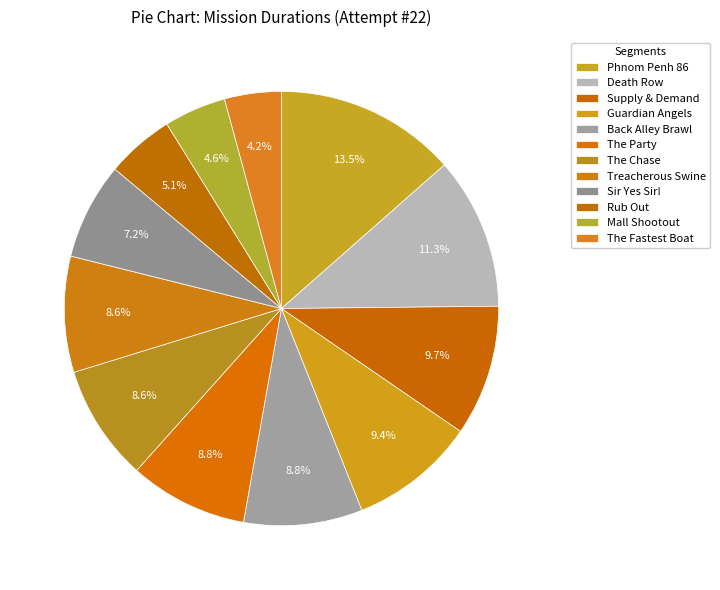

Count the number of slices in the pie.

12